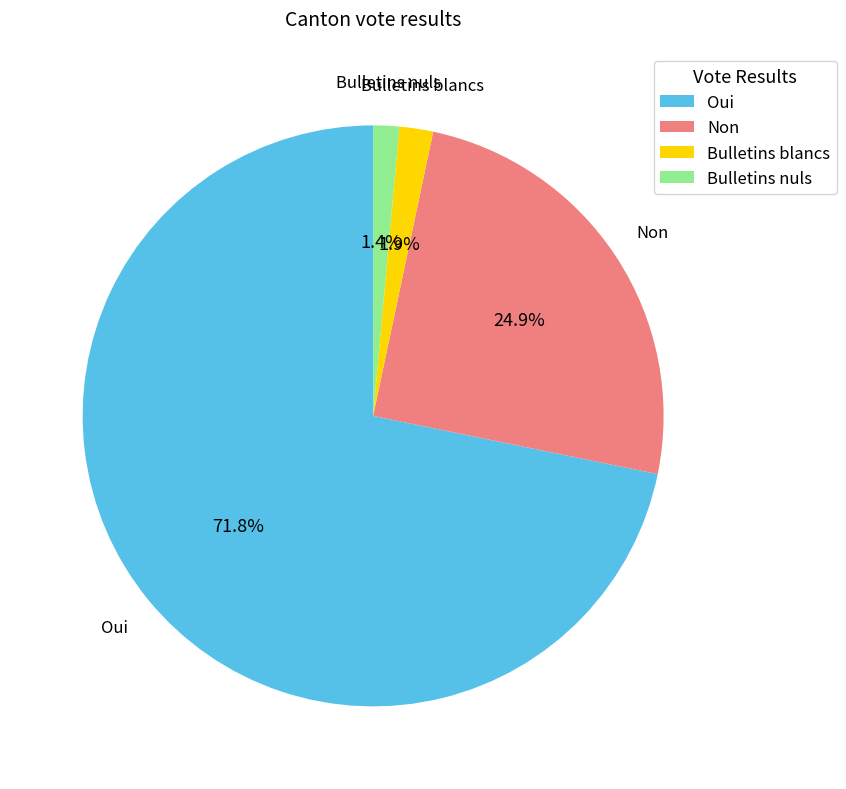

What is the largest slice in the pie chart?

Oui